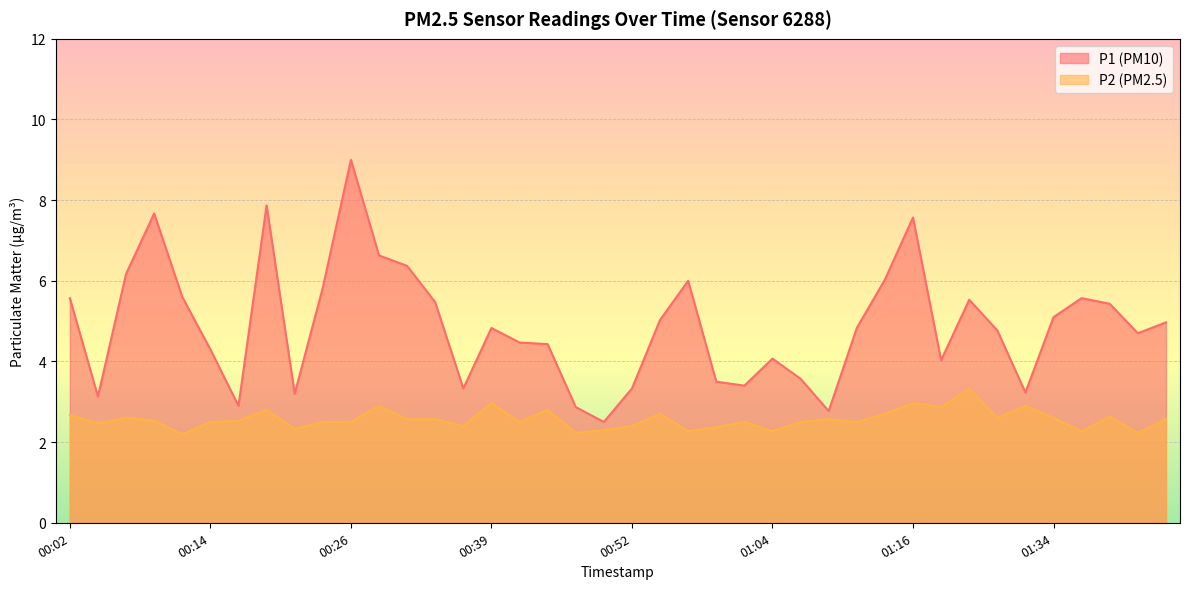

What is the minimum value shown in the chart?

2.2